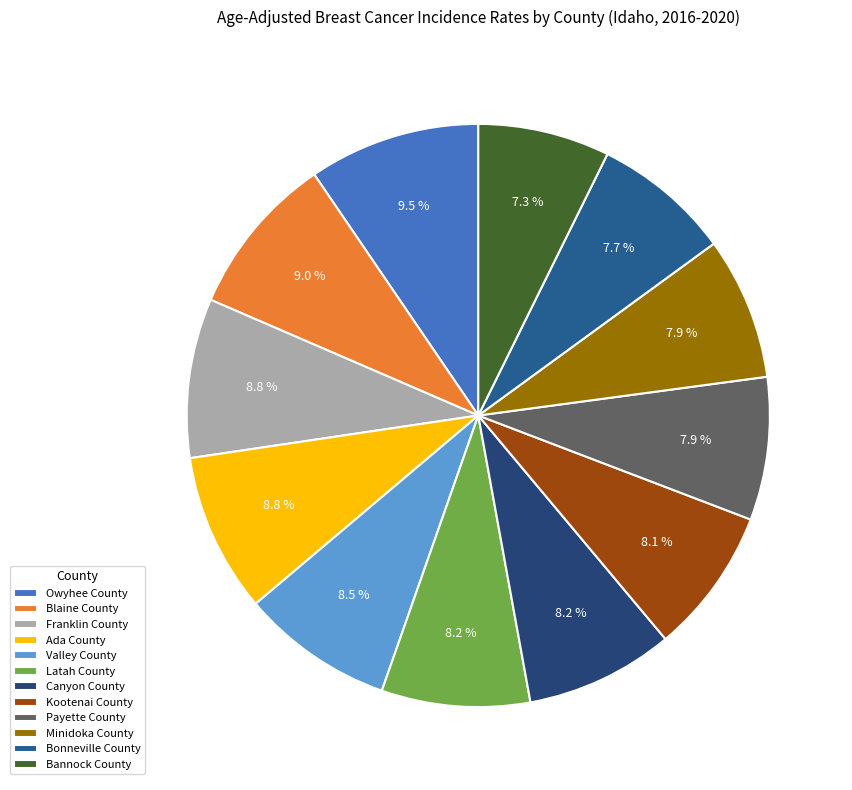

Between Franklin County and Minidoka County, which is larger?

Franklin County